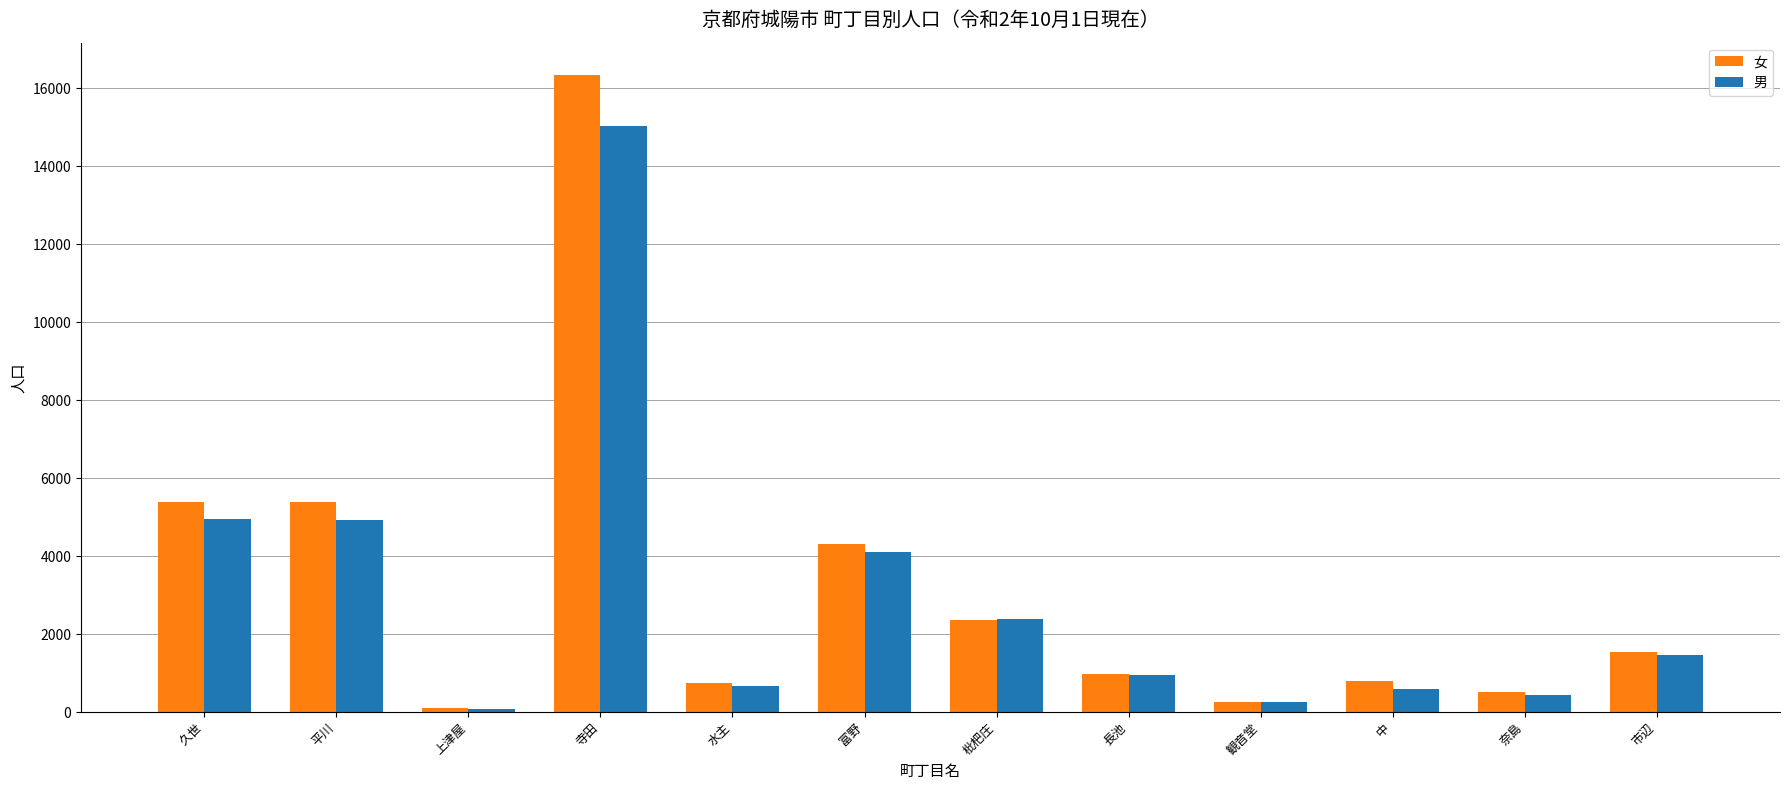

Is it true that 女 equals 5377 at 平川?

True